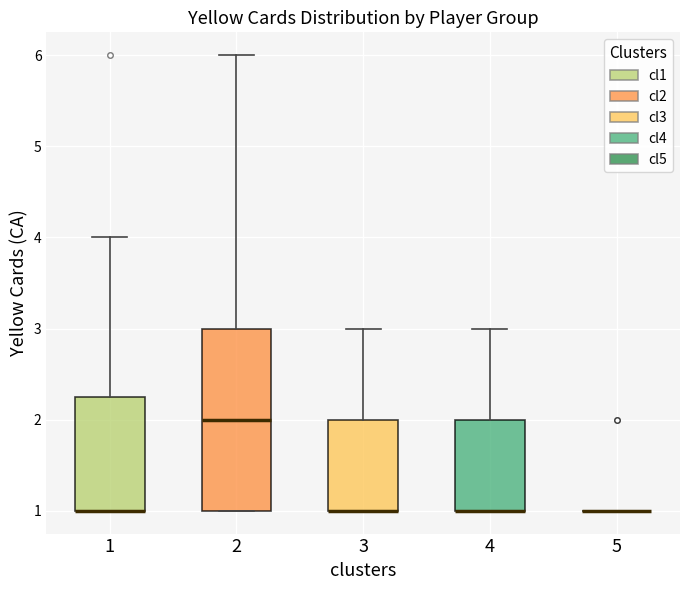

Reading left to right, transcribe this box plot: for each box, give where its median line is, the range the box spans, and where its two whiskers end, as read against the y-axis. The values are not printed on the chart, so give them approximately, as read against the axis.

1: median 1.0 (drawn on the box's lower edge), box 1.0 to 2.3, whiskers 1.0 to 4.0
2: median 2.0, box 1.0 to 3.0, whiskers 1.0 to 6.0
3: median 1.0 (drawn on the box's lower edge), box 1.0 to 2.0, whiskers 1.0 to 3.0
4: median 1.0 (drawn on the box's lower edge), box 1.0 to 2.0, whiskers 1.0 to 3.0
5: box collapsed to a line at 1.0, whiskers 1.0 to 1.0